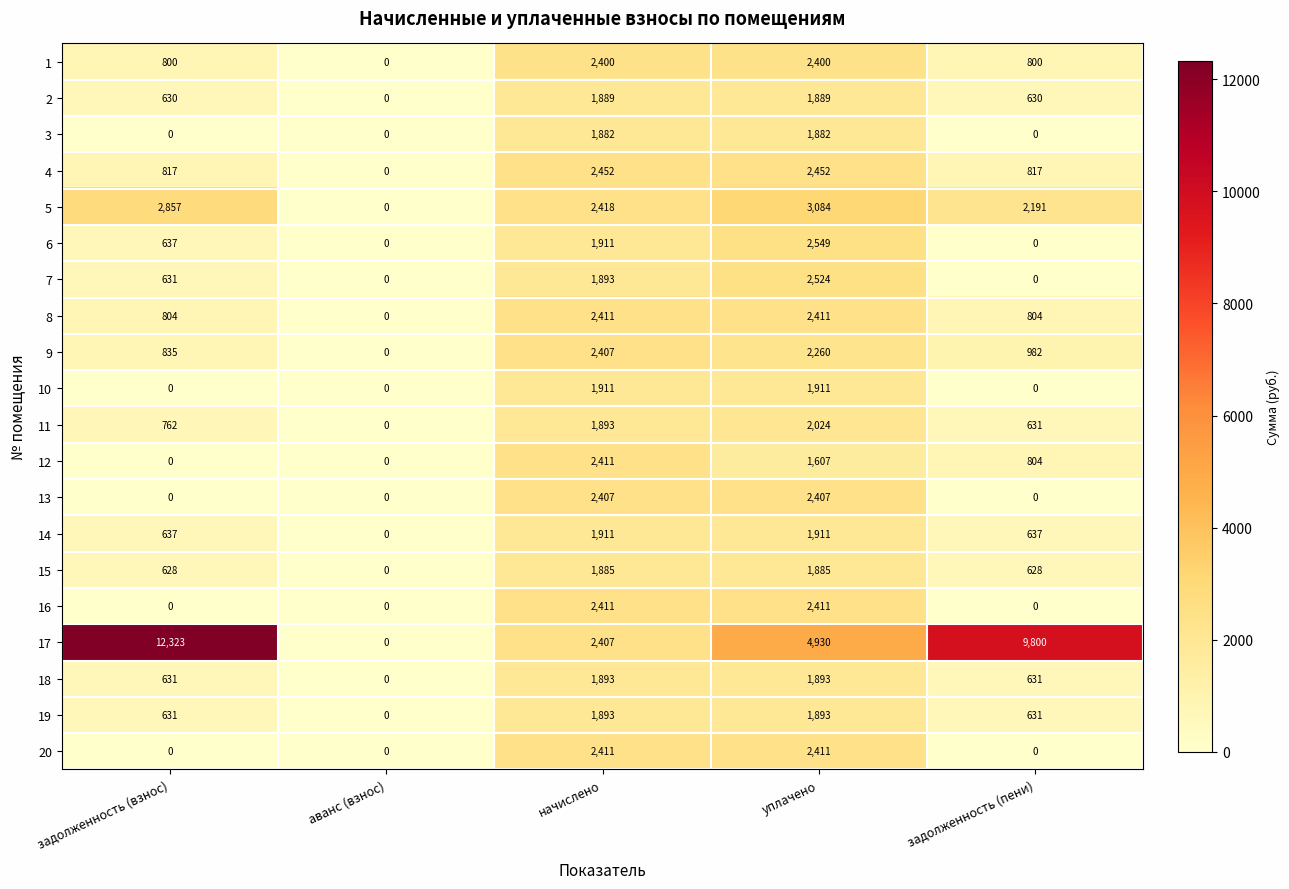

Between задолженность (взнос) and аванс (взнос), which series saw the biggest shift?

17